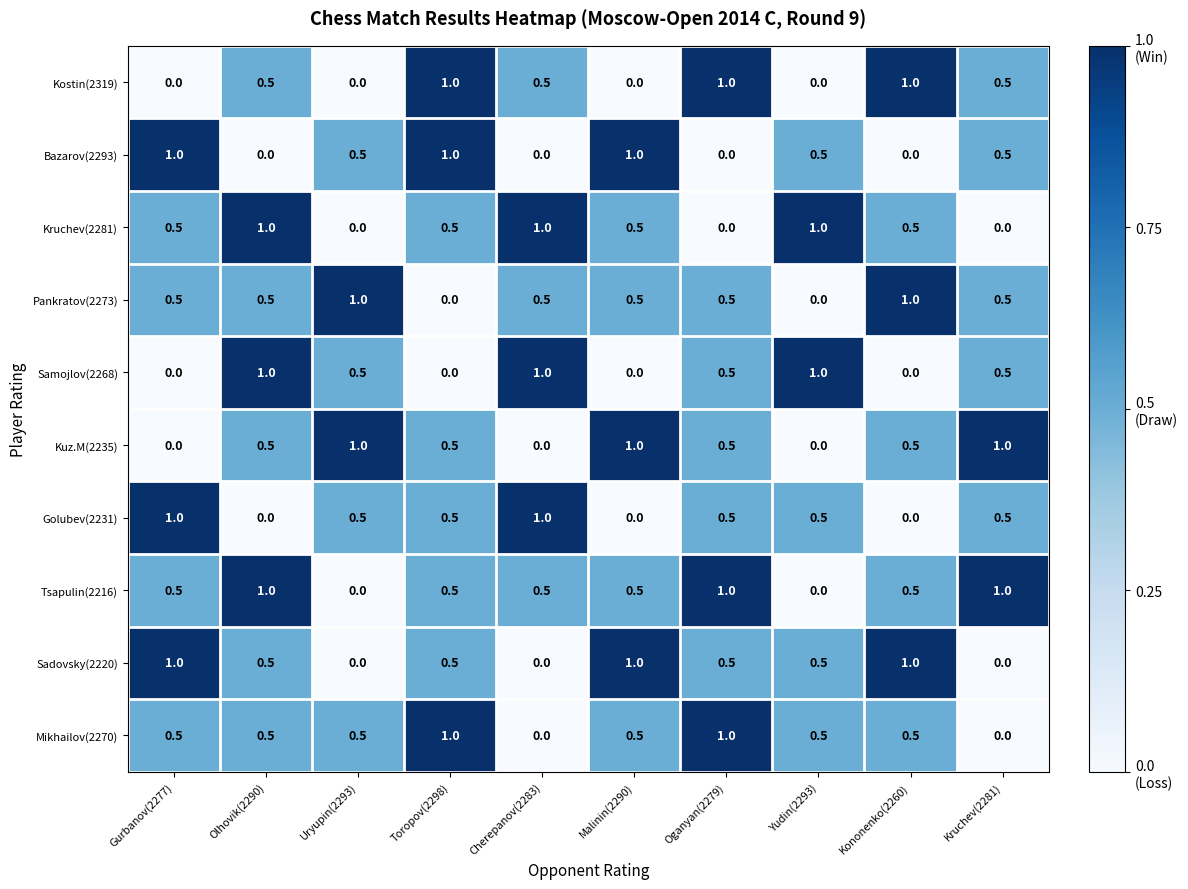

What is the difference between the highest and lowest values at Malinin(2290)?

1.0